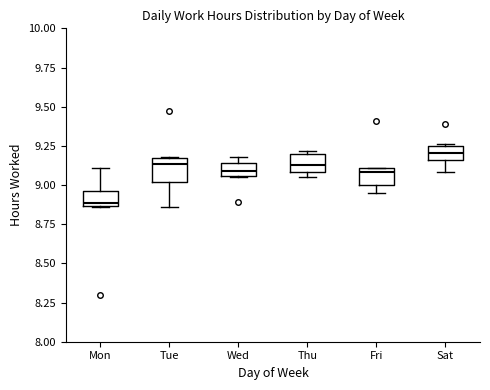

Where does the median line of the box for Wed sit on the y-axis? The values are not printed on the chart, so give them approximately, as read against the axis.

9.10